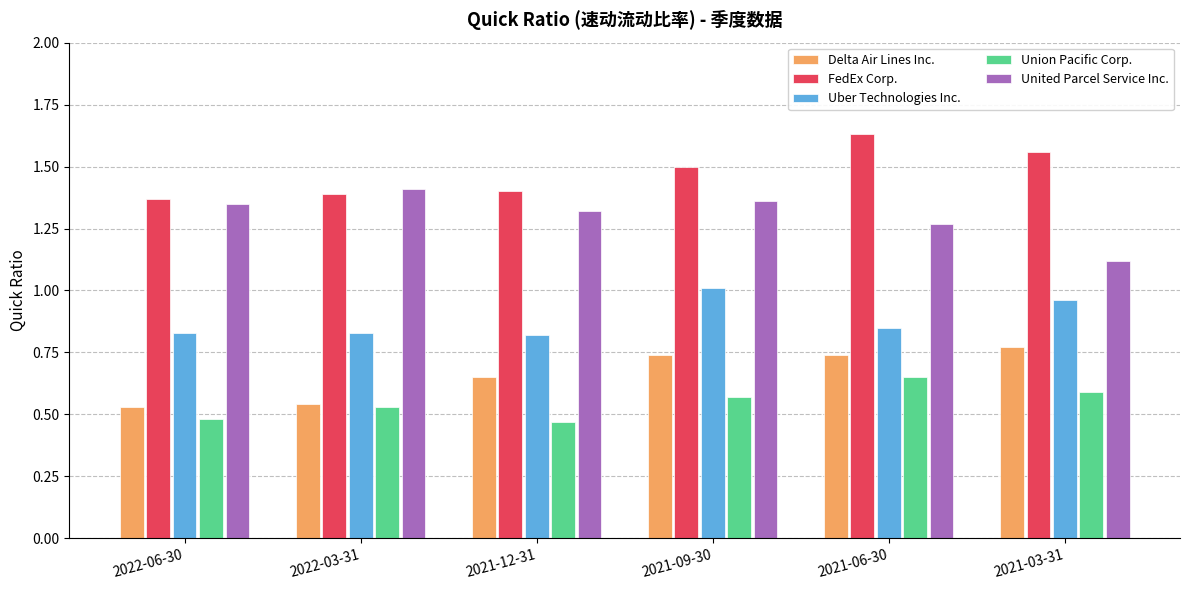

Is it true that Union Pacific Corp. equals 0.6 at 2021-03-31?

True